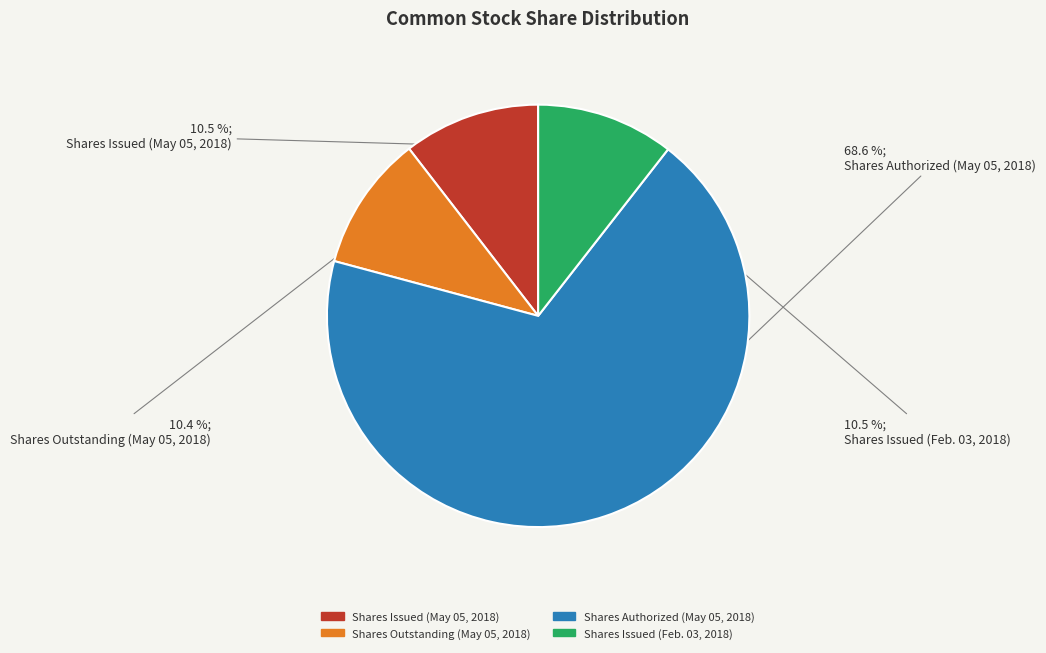

What is the total percentage of Shares Authorized (May 05, 2018) and Shares Outstanding (May 05, 2018)?

79.0%